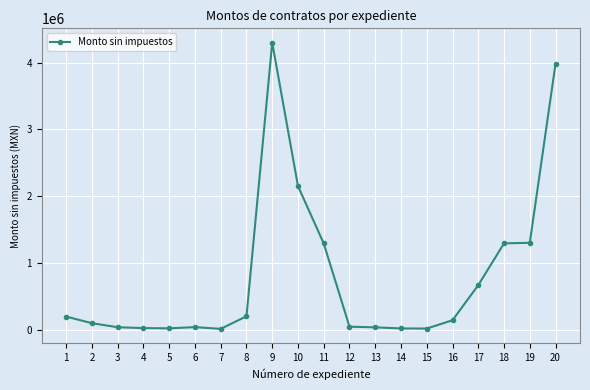

Is it true that the value at 18 is 1841788.3?

False